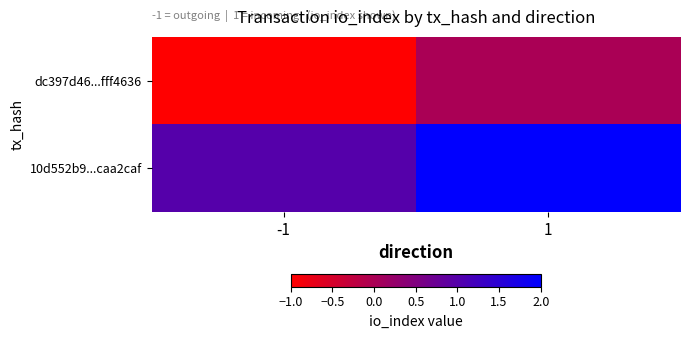

List the series in order of their peak value, lowest first.

dc397d46...fff4636, 10d552b9...caa2caf